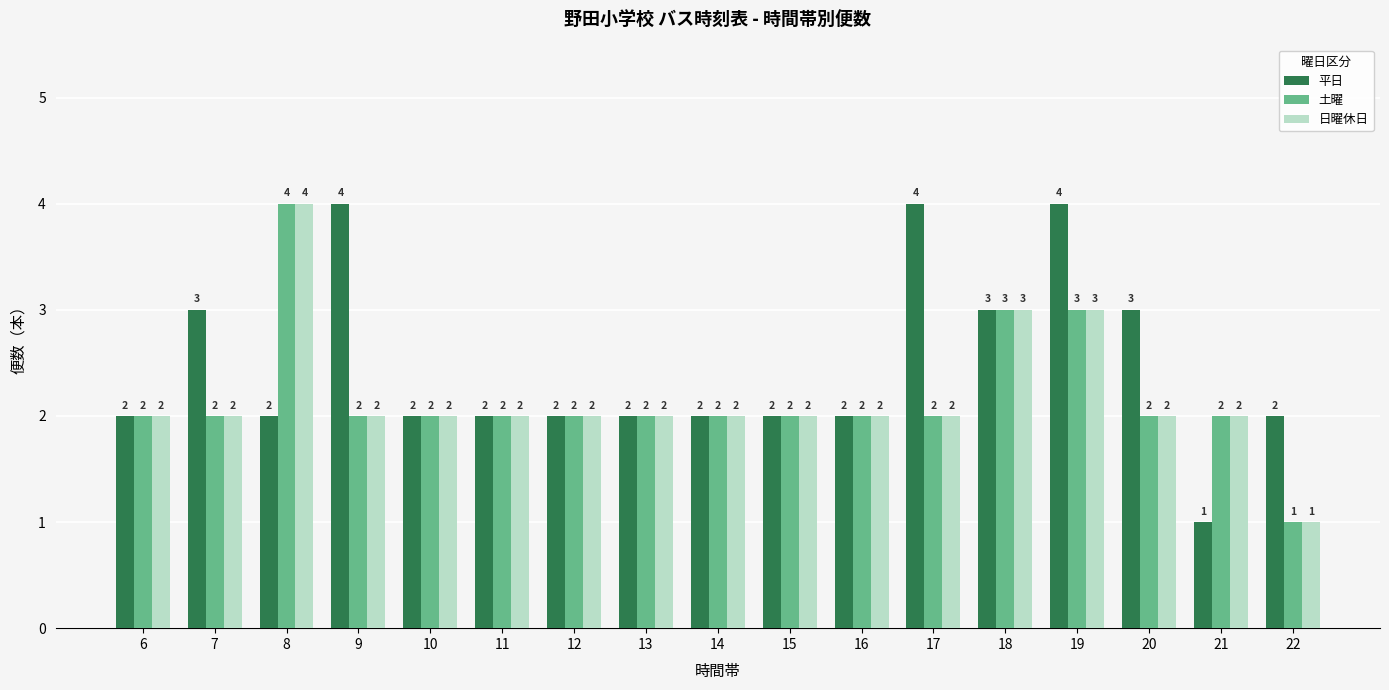

How many 日曜休日 values are between 2 and 3?

15